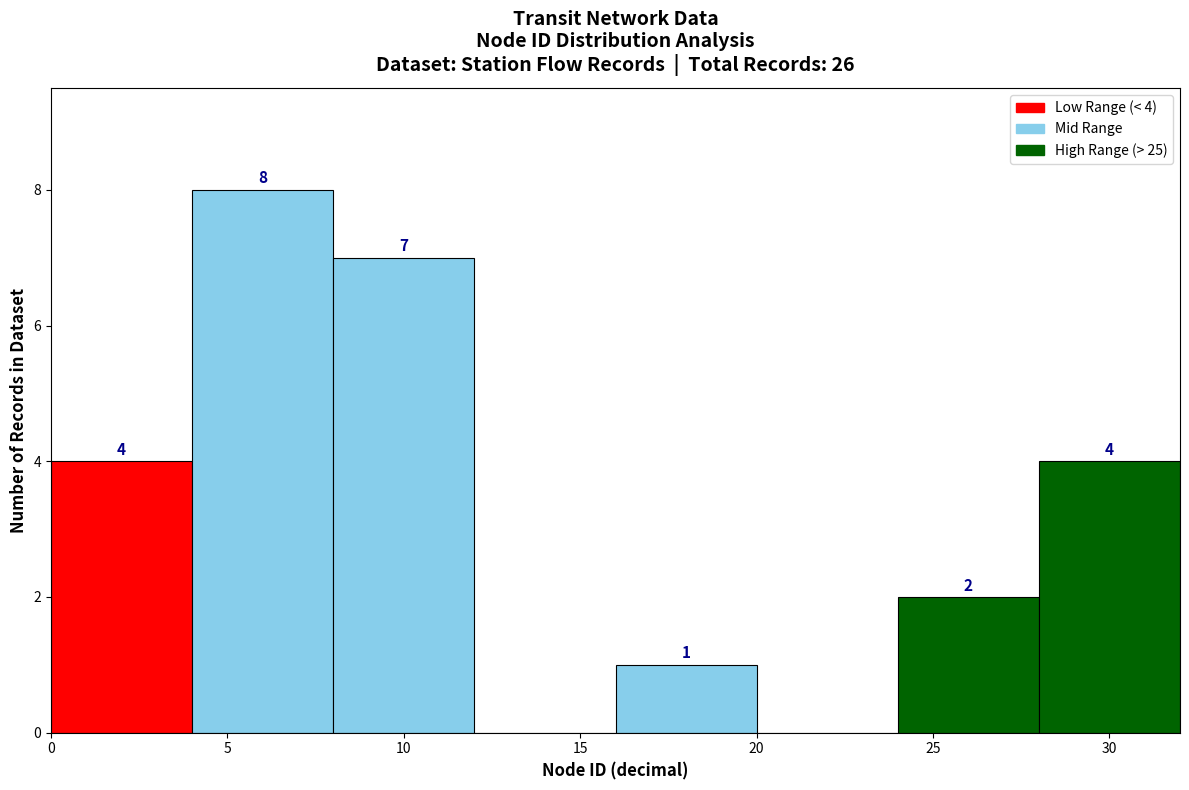

Over which range of the x-axis is the bar tallest?

4 to 8